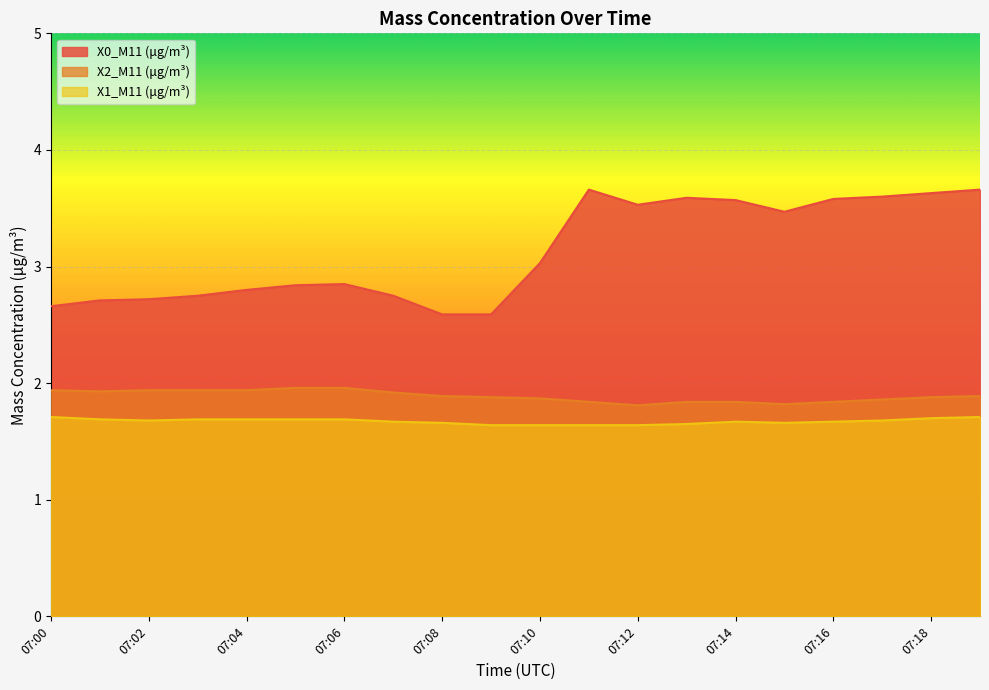

Between 07:04 and 07:10, which is larger?

07:10